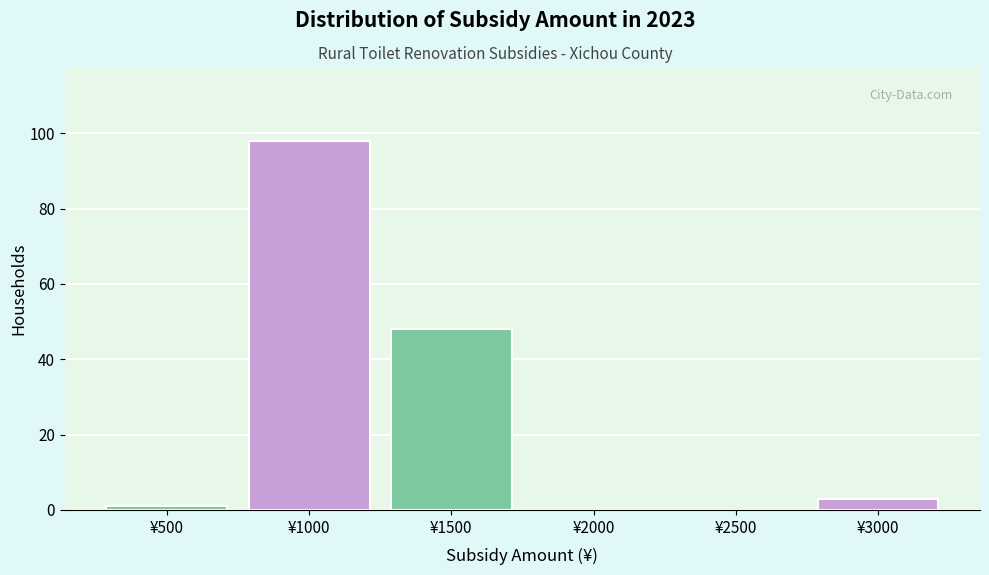

Reading right to left, list all the values displayed in this chart.

¥3000=3	¥2500=0	¥2000=0	¥1500=48	¥1000=98	¥500=1